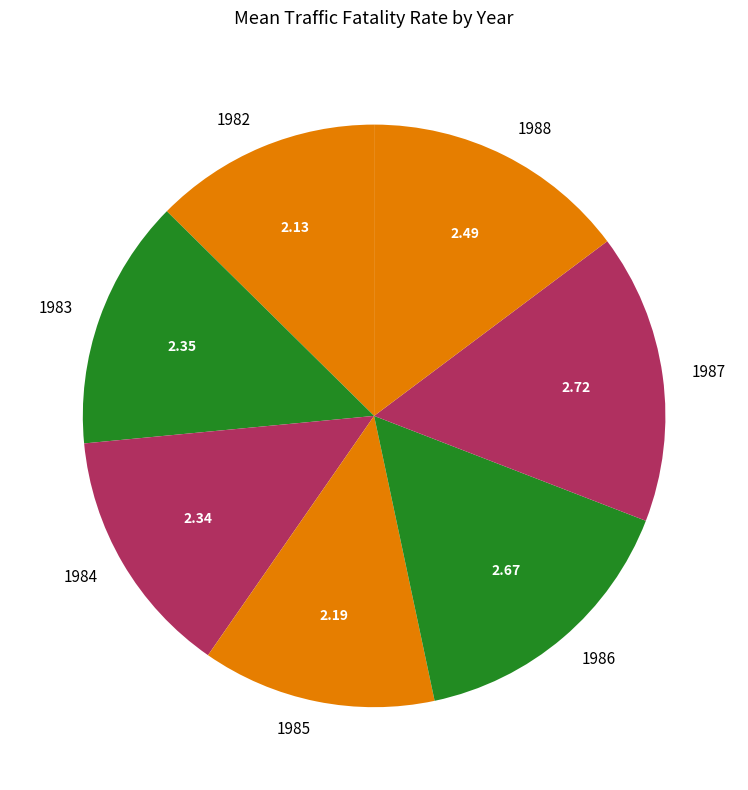

Is there any slice that represents more than half of the pie?

No